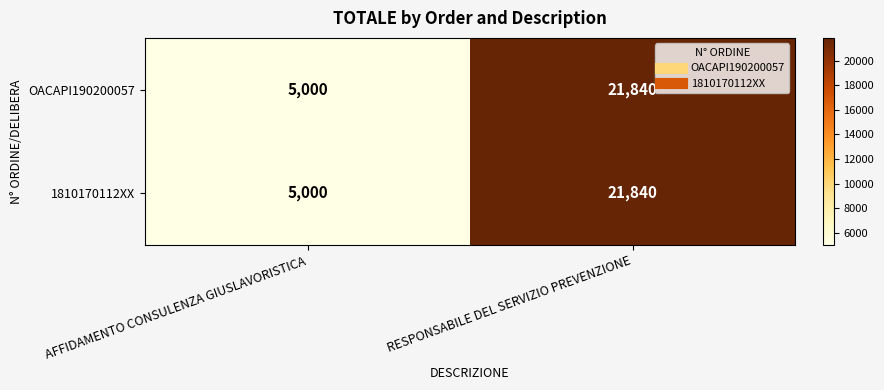

Is the value of OACAPI190200057 at RESPONSABILE DEL SERVIZIO PREVENZIONE greater than the value of 1810170112XX at AFFIDAMENTO CONSULENZA GIUSLAVORISTICA?

Yes